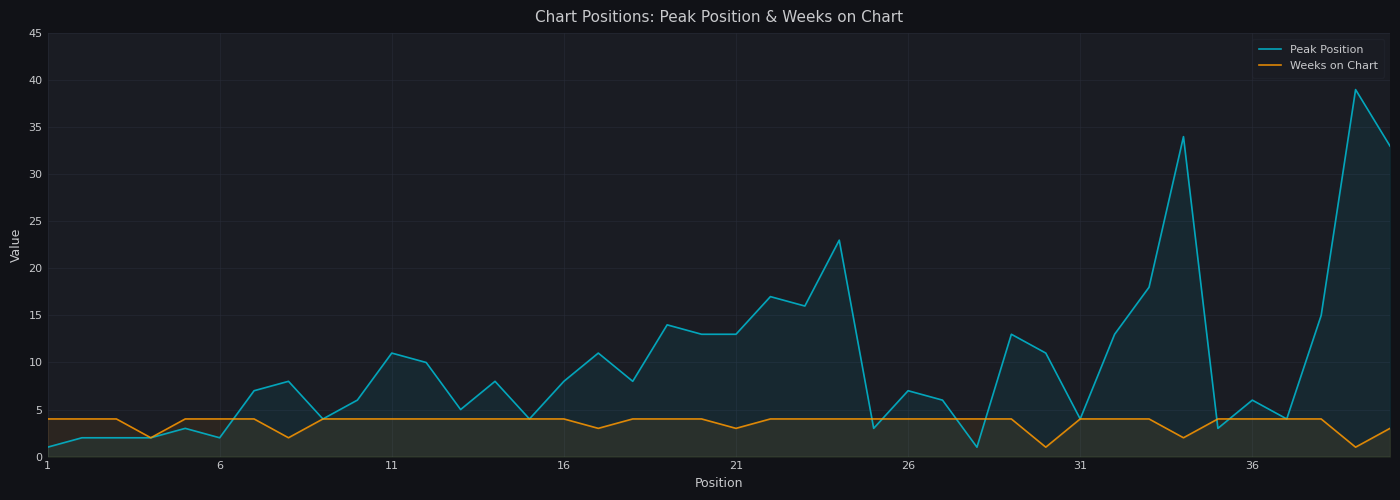

Count the Weeks on Chart values in the range 4 to 5.

32